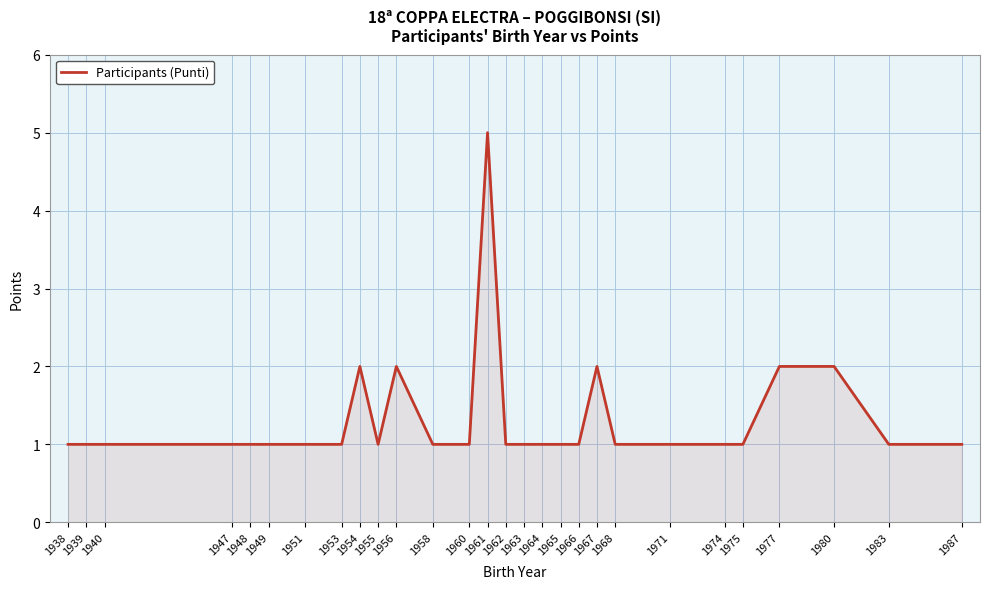

How many lines are shown in the chart?

1